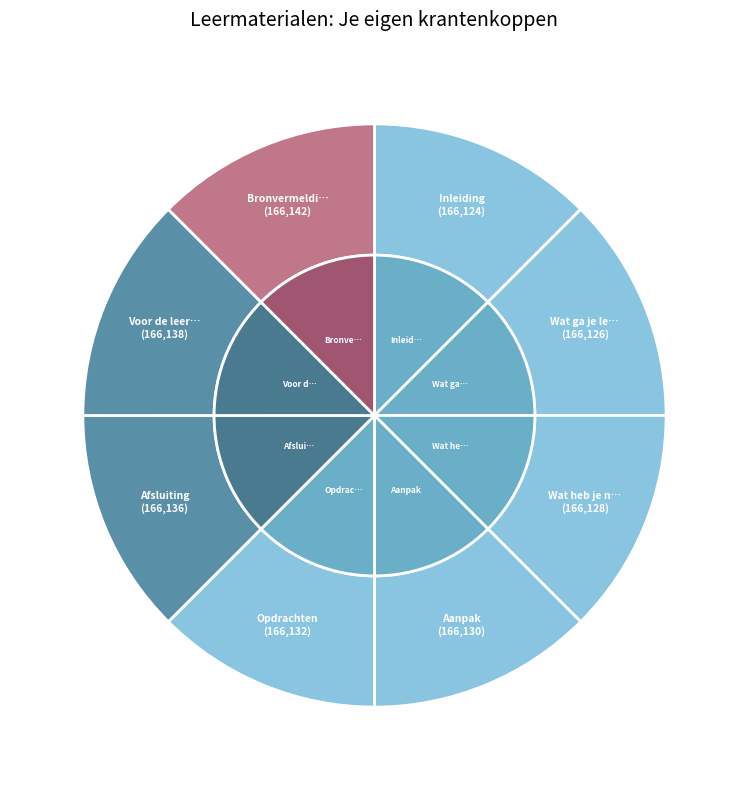

Is there any slice that represents more than half of the pie?

No